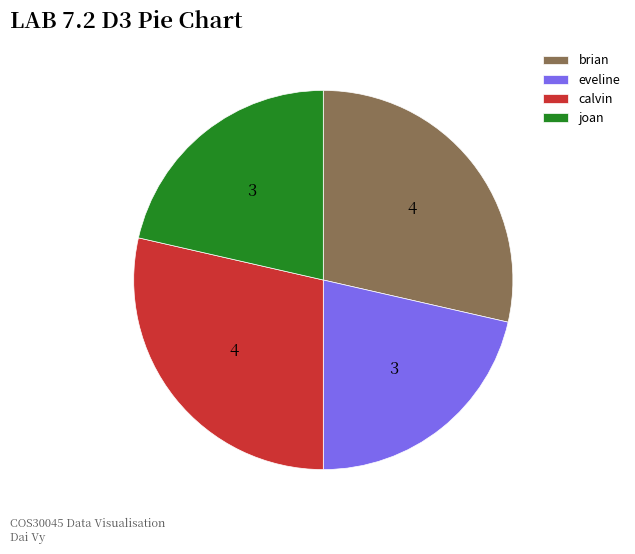

Which has a higher value, eveline or calvin?

calvin